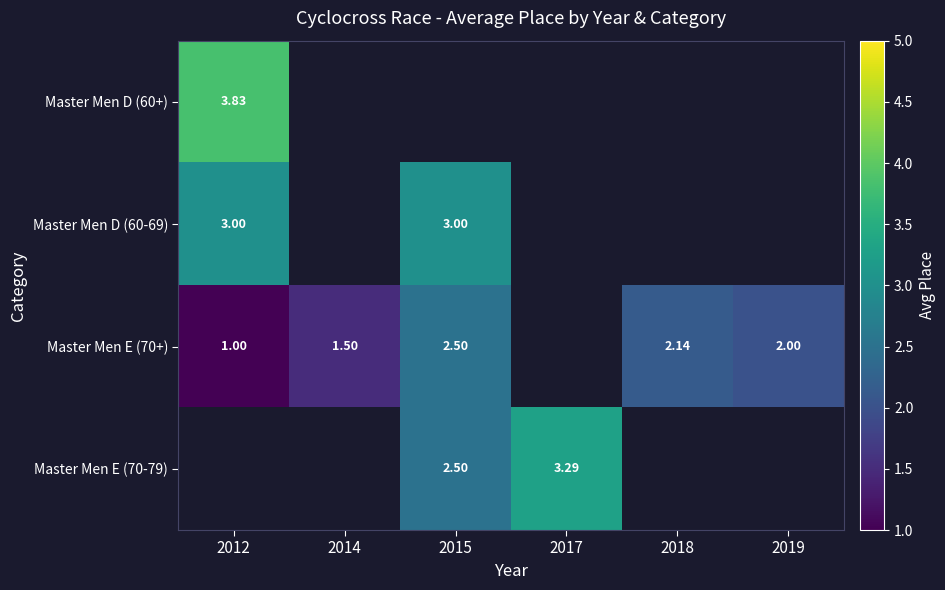

What is the sum of the Master Men E (70+) values at 2018 and 2012?

3.1